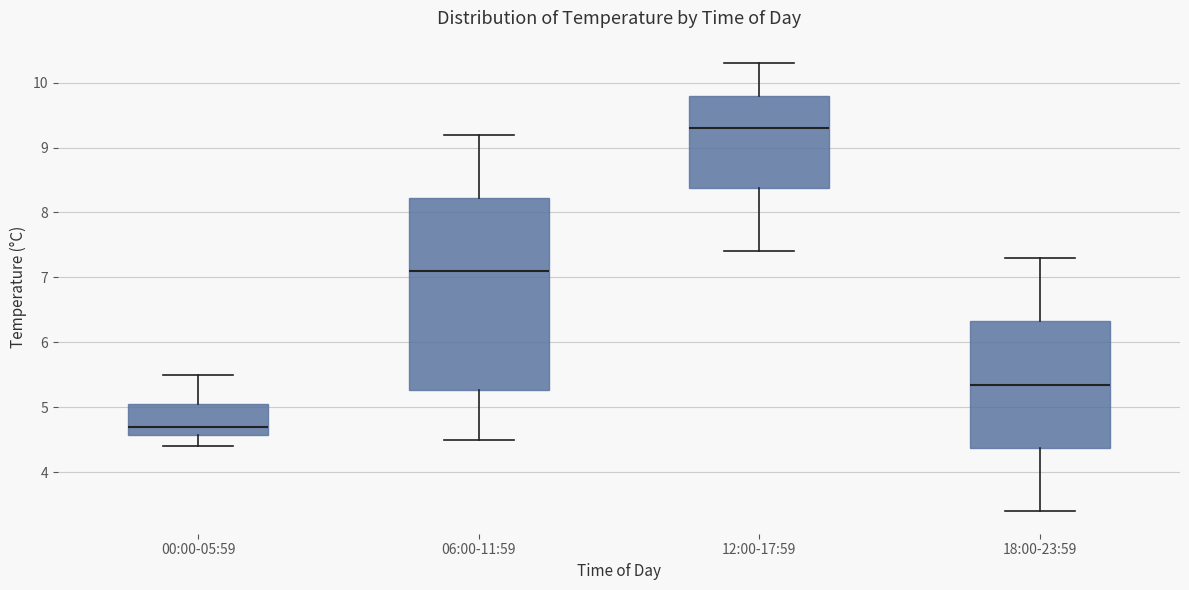

Where is the lower edge of the box for 18:00-23:59 on the y-axis? The values are not printed on the chart, so give them approximately, as read against the axis.

4.4